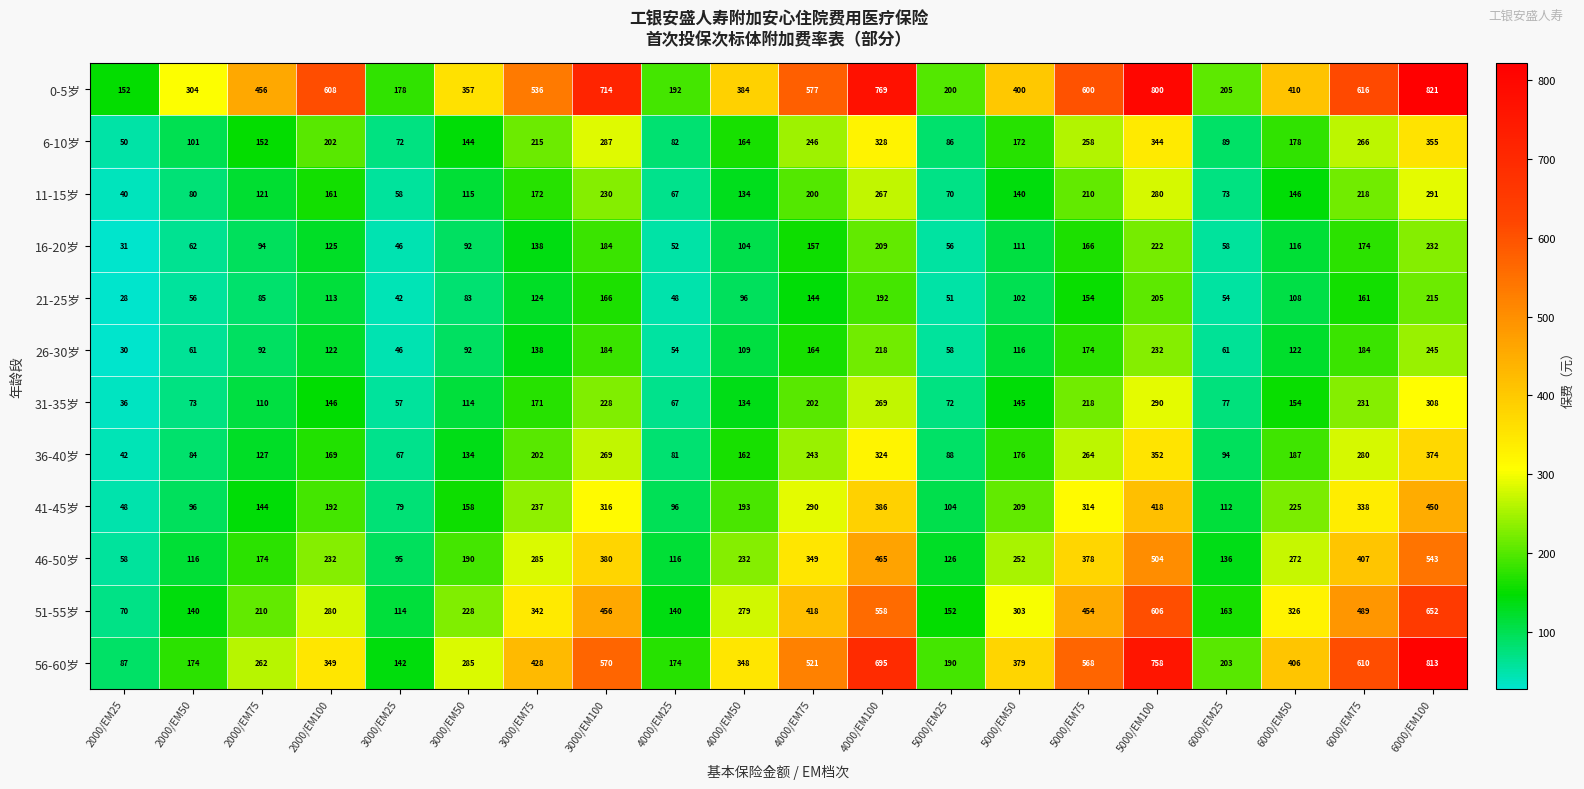

At 6000/EM100, list the series in order from smallest to largest.

21-25岁, 16-20岁, 26-30岁, 11-15岁, 31-35岁, 6-10岁, 36-40岁, 41-45岁, 46-50岁, 51-55岁, 56-60岁, 0-5岁